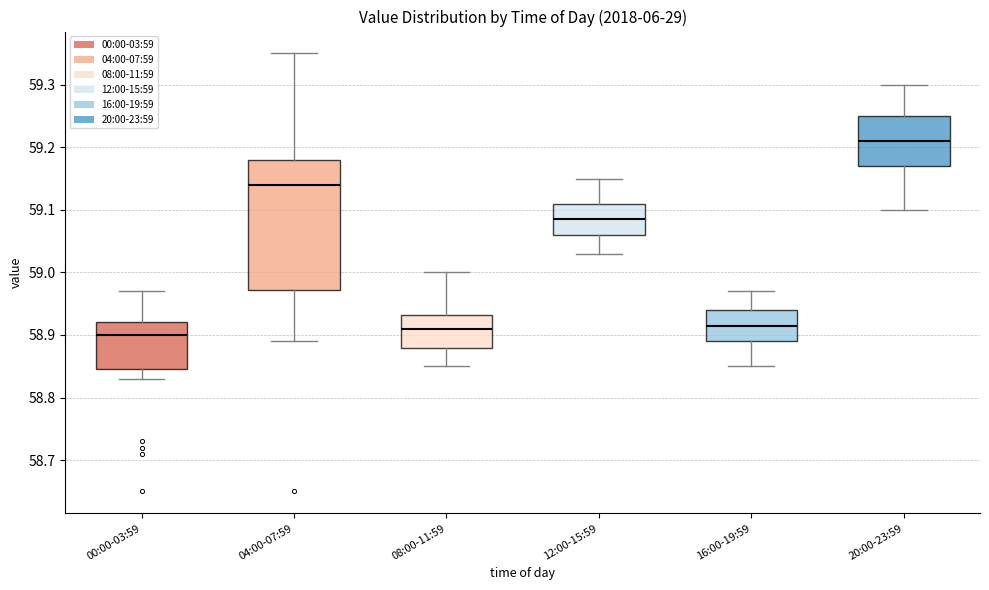

Which box is the tallest, from its lower edge to its upper edge?

04:00-07:59